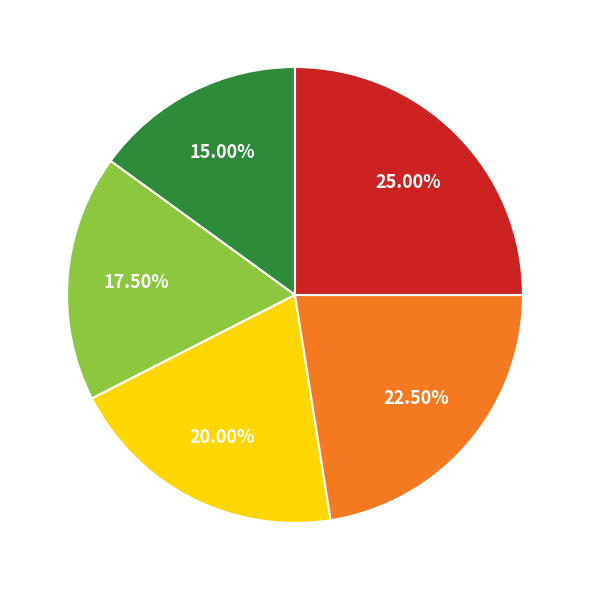

Is there a majority slice in this chart?

No